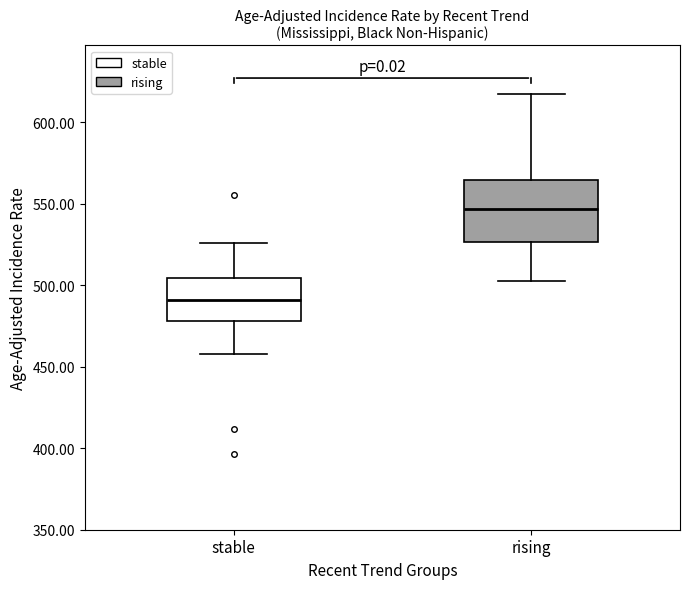

Which box has the highest median line?

rising